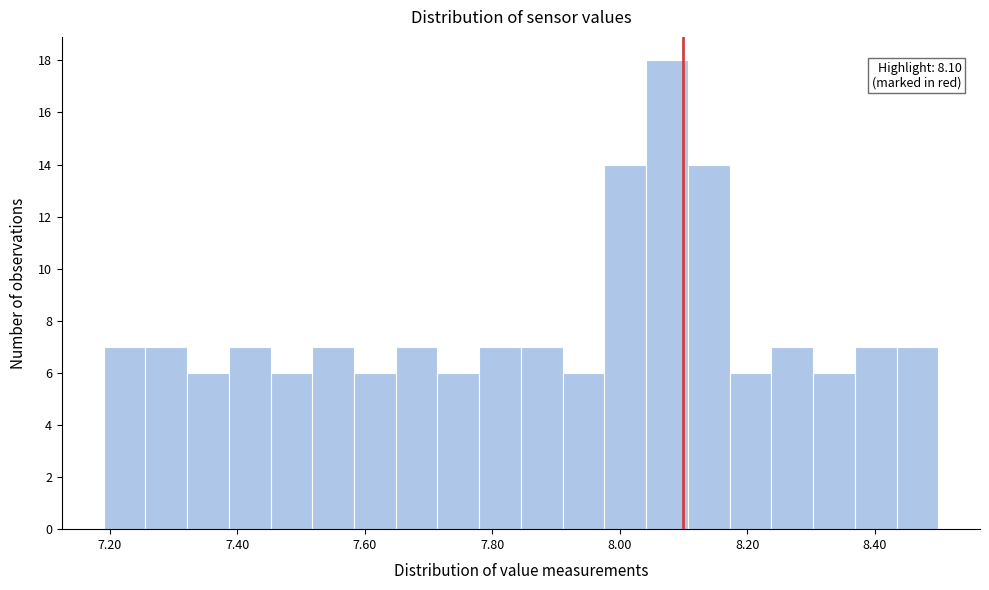

Read against the x-axis, roughly where is the centre of the tallest bar?

8.08